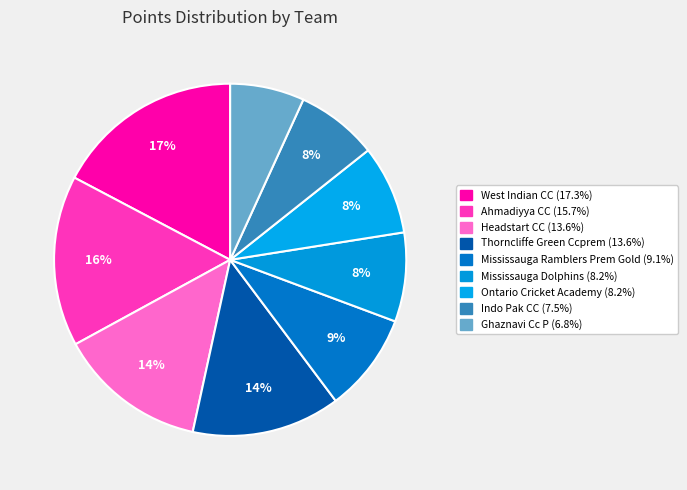

How many segments does this pie chart have?

9